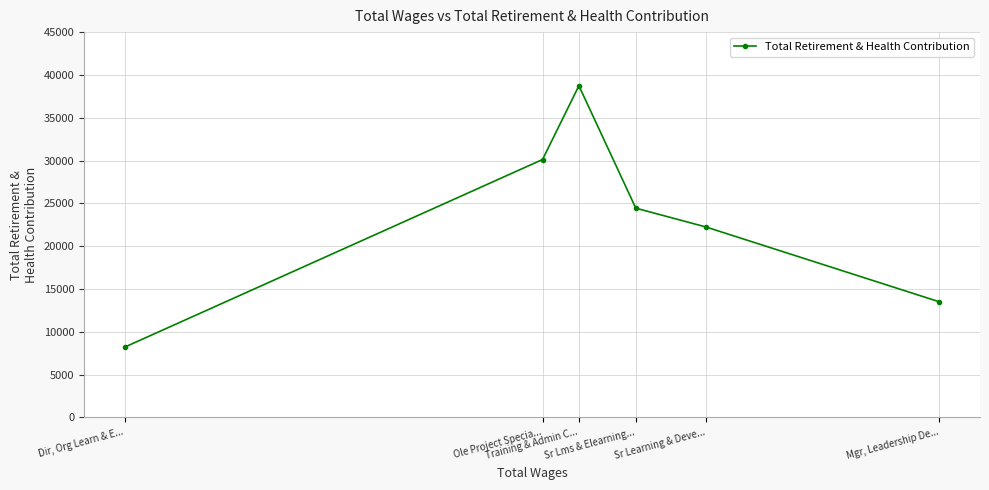

True or false: the data shows 24440 at Sr Lms & Elearning....

True